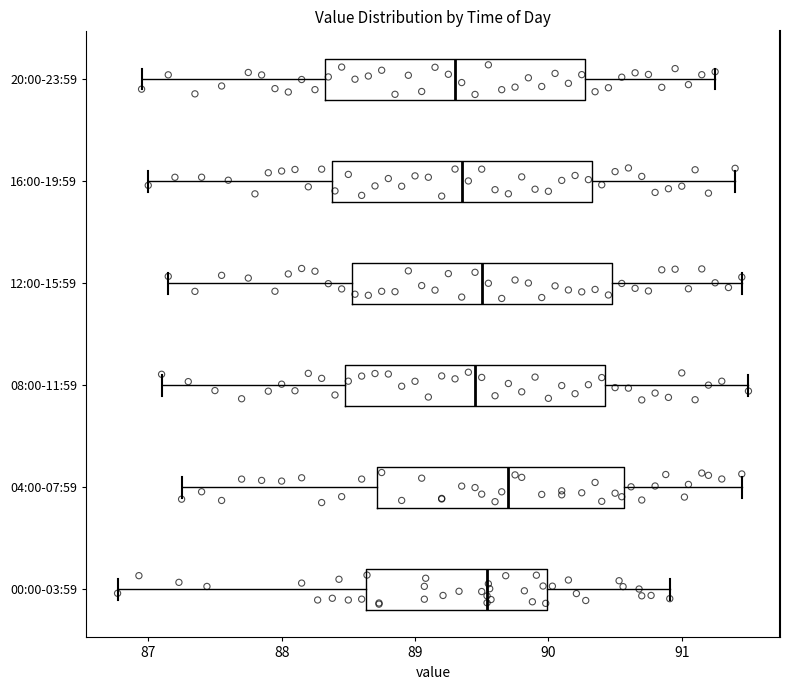

Which box's median line is the furthest to the right?

04:00-07:59